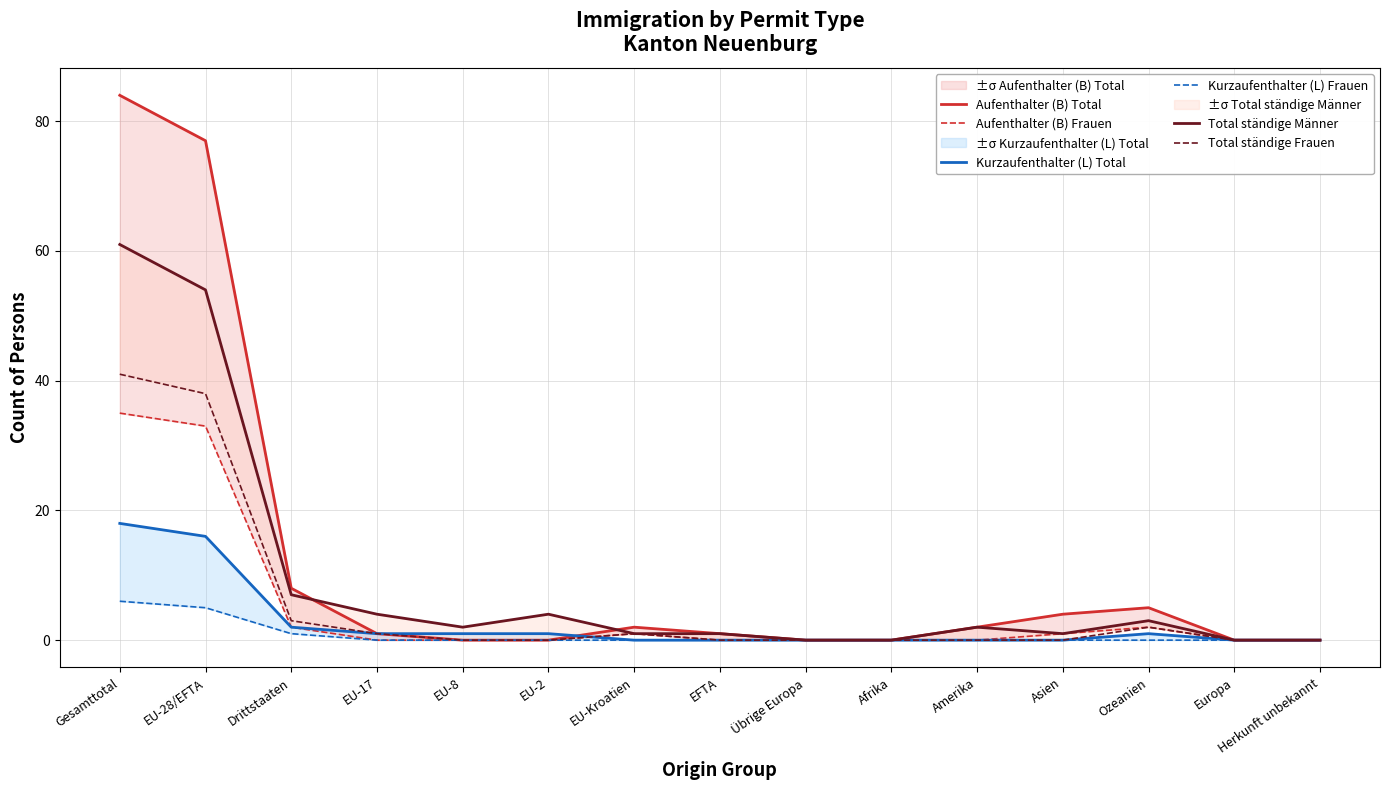

How many lines are shown in the chart?

6